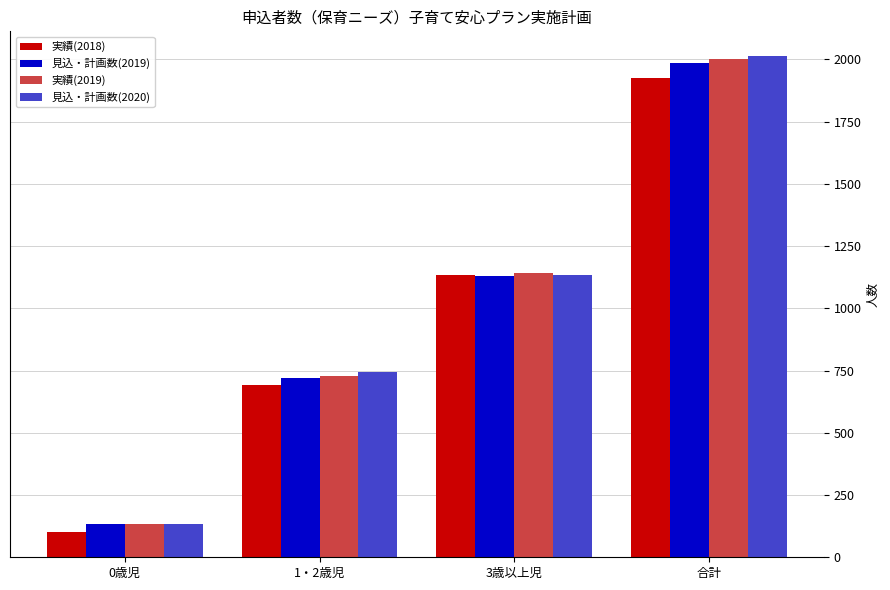

At which category is the sum across all series the highest?

合計